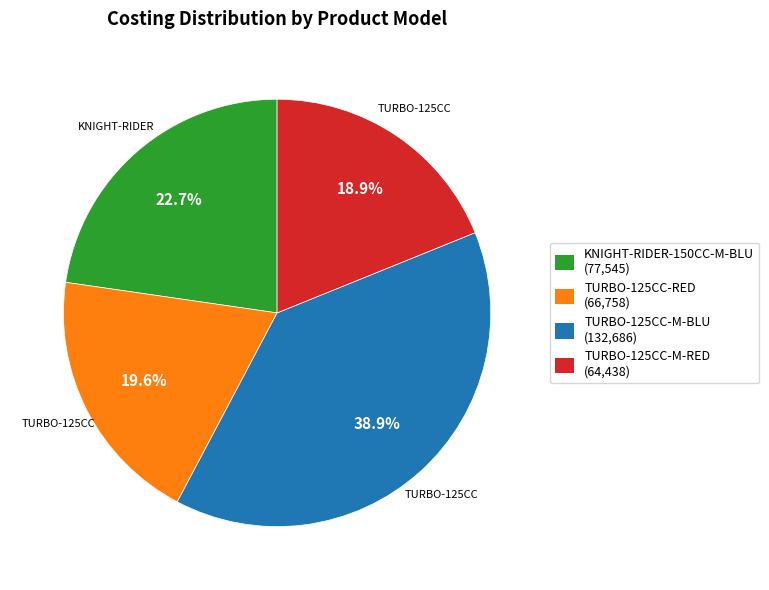

To the nearest percent, what is the difference between the TURBO-125CC-RED and KNIGHT-RIDER-150CC-M-BLU slice percentages?

3%